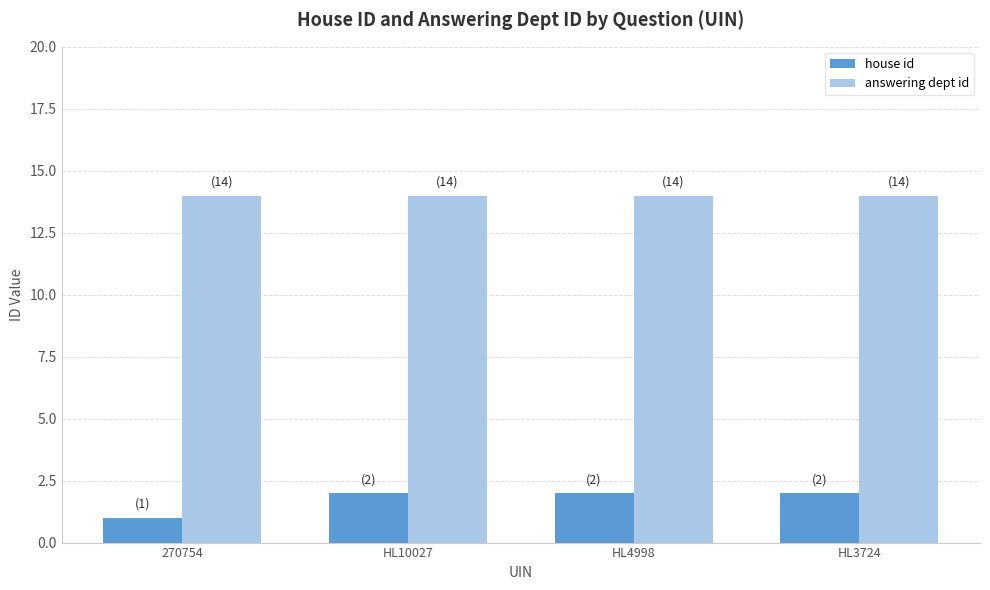

What are all the series names shown in the legend?

house id, answering dept id